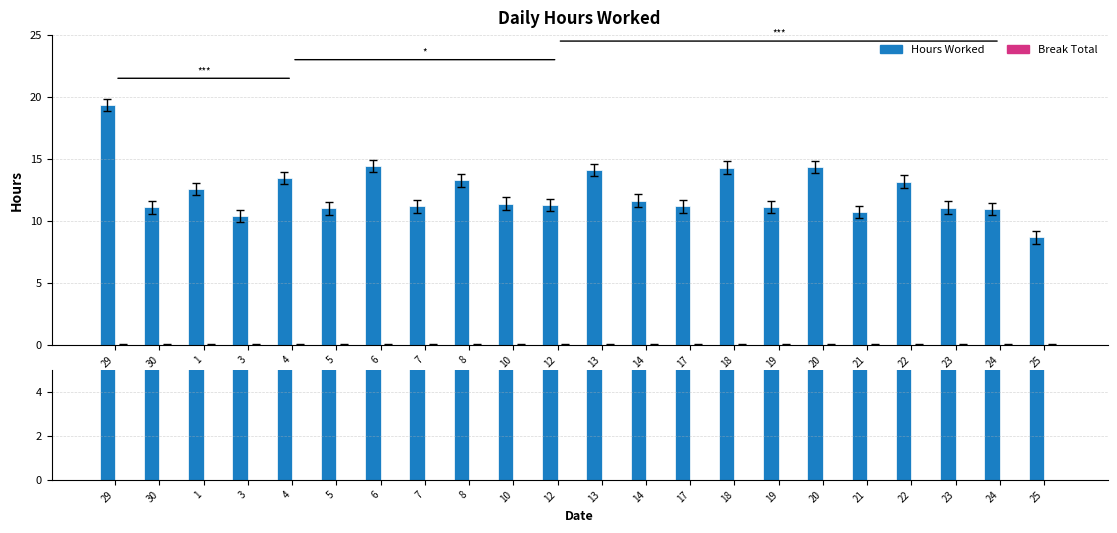

What position from the left is 24?

21